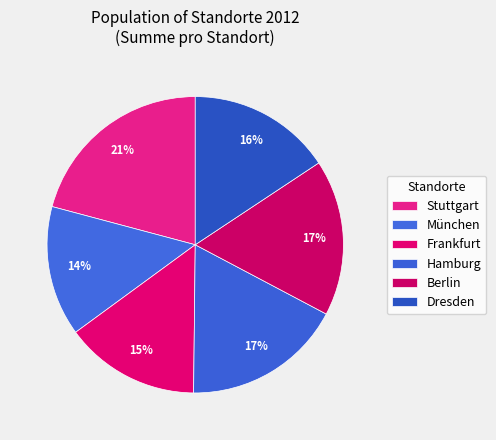

To the nearest percent, what is the combined percentage of Stuttgart and Dresden?

37%